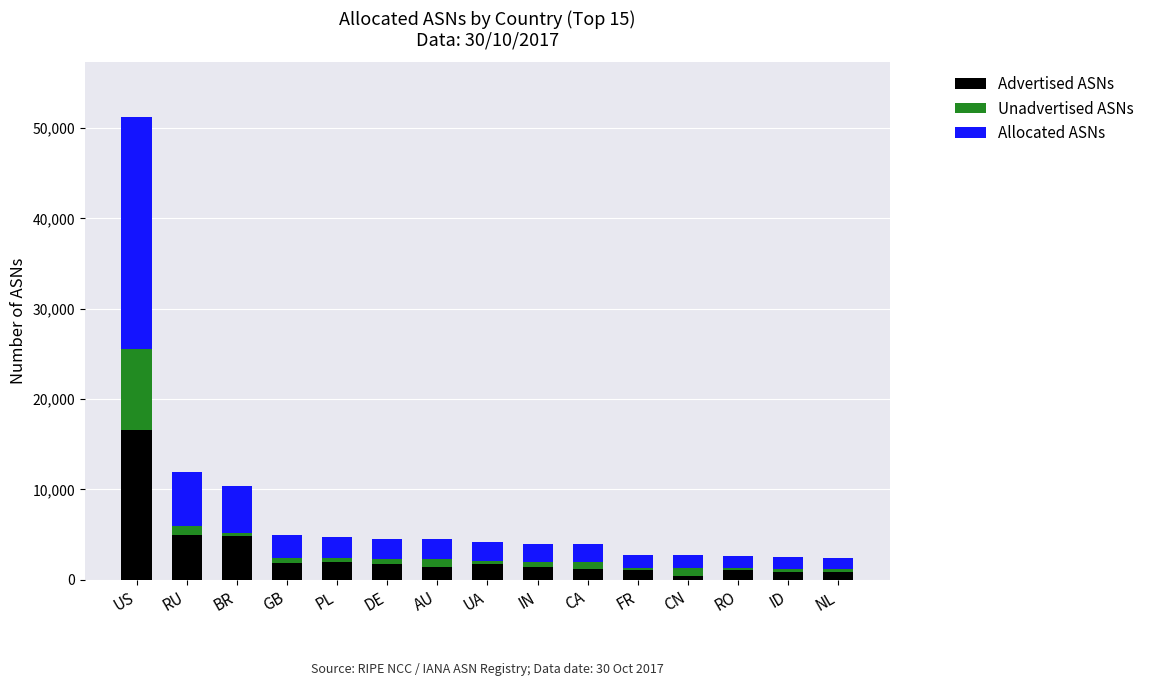

What is the difference between the second highest and second lowest values in the Advertised ASNs series?

4135